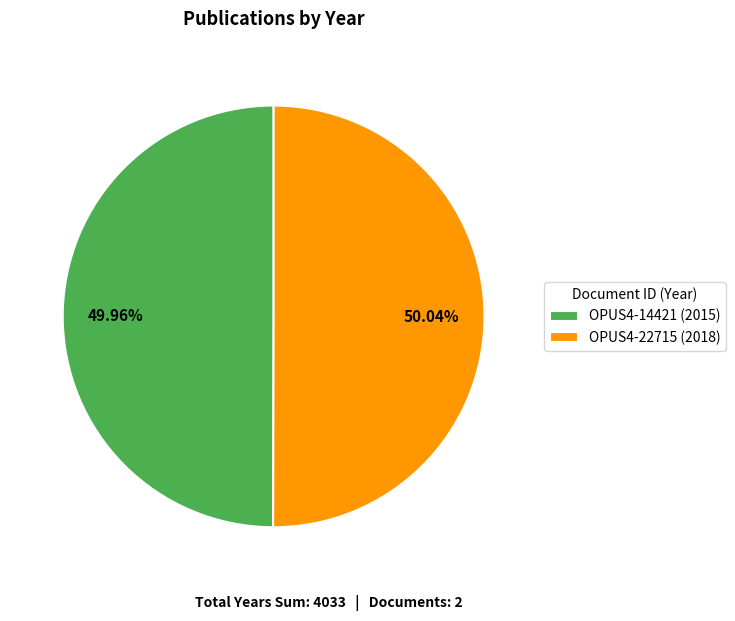

Count the number of slices in the pie.

2